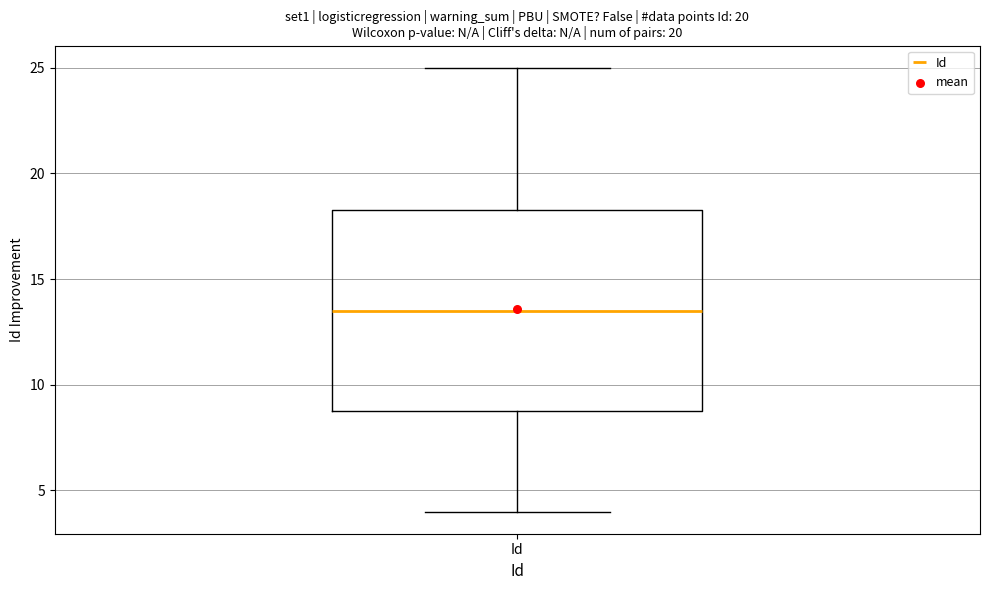

Where does the lower whisker of the box for Id end on the y-axis? The values are not printed on the chart, so give them approximately, as read against the axis.

4.0